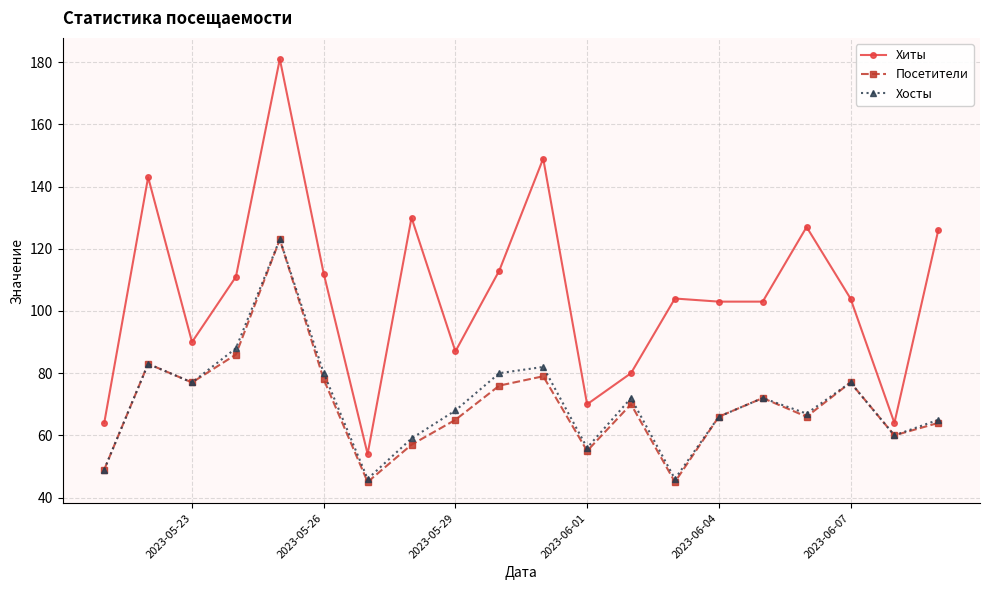

True or false: Посетители and Хиты cross at least once.

False